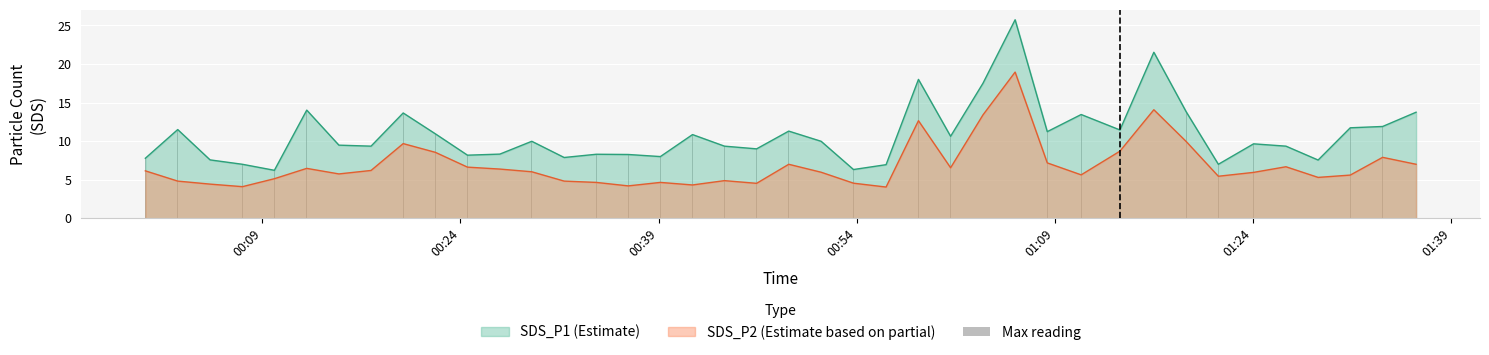

What is the difference between the maximum and second lowest values?

19.4